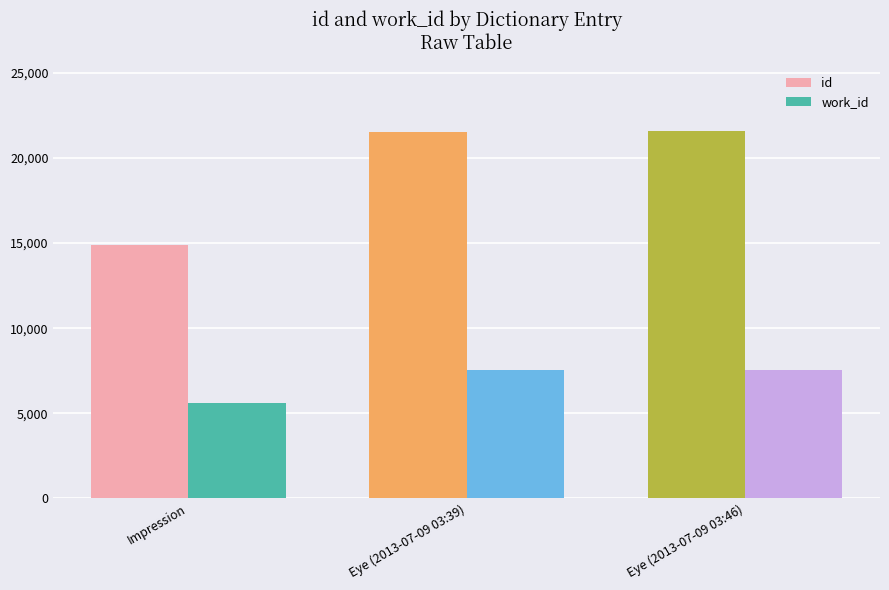

Read the id value at Eye (2013-07-09 03:46), to the nearest 50.

21550